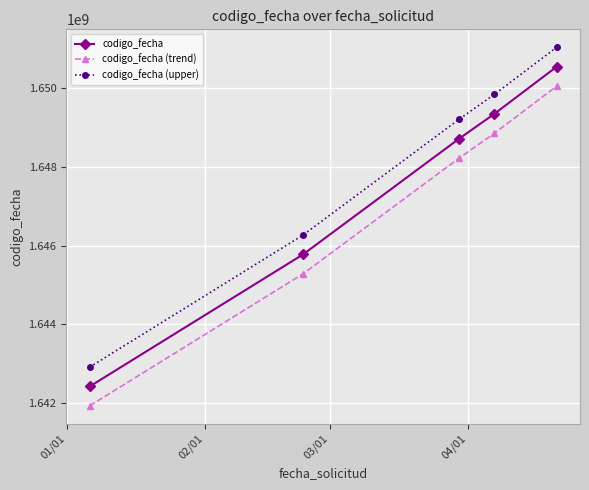

At how many categories does at least one series exceed 1647379752?

3